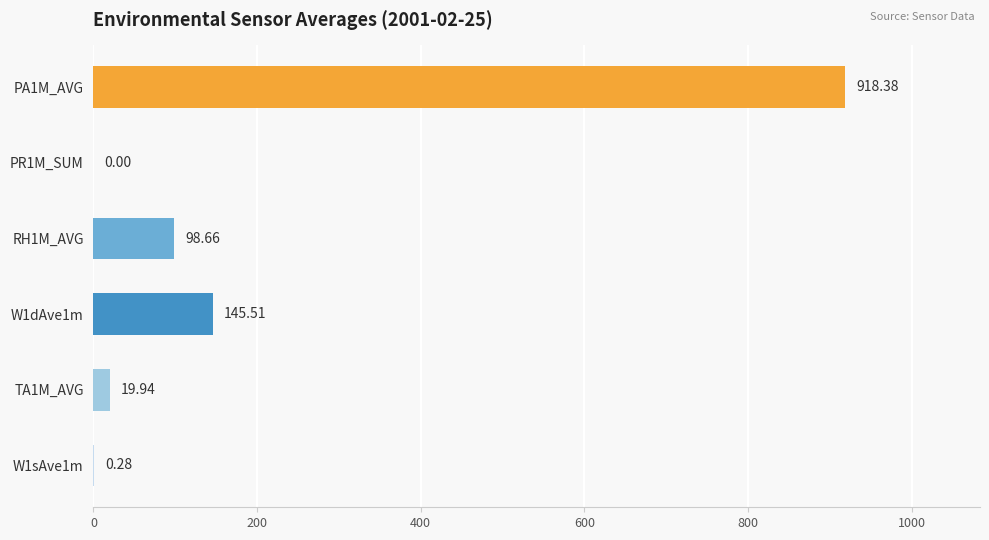

What is the approximate value of PA1M_AVG at PA1M_AVG?

918.5